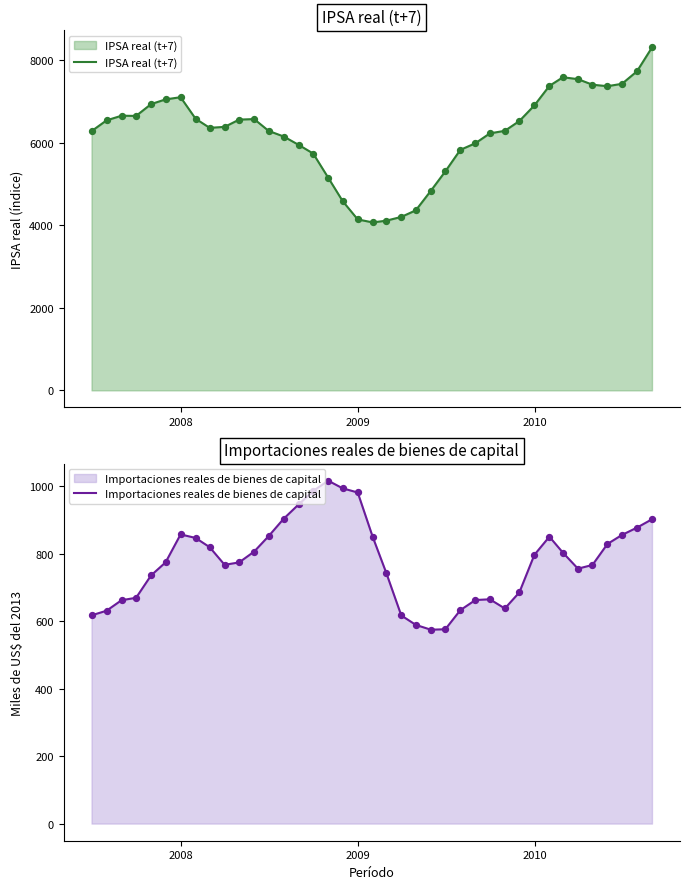

What is the lowest value of the IPSA real (t+7) series?

4069.8